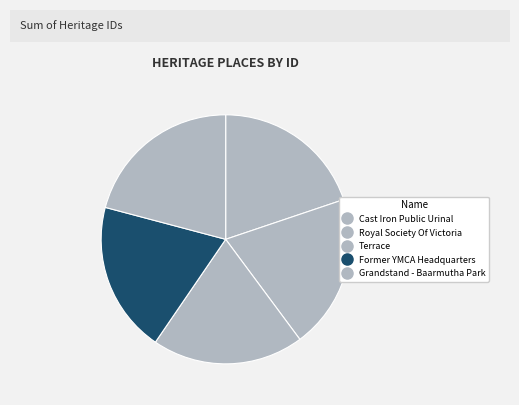

Which category has the smallest portion of the pie?

Former YMCA Headquarters